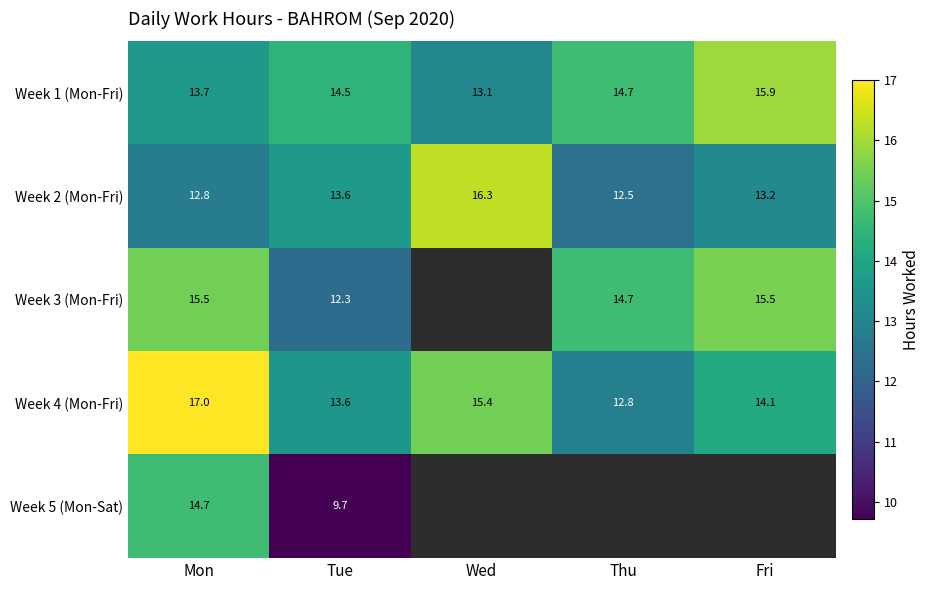

Is the value of Week 4 (Mon-Fri) at Fri greater than the value of Week 5 (Mon-Sat) at Tue?

Yes